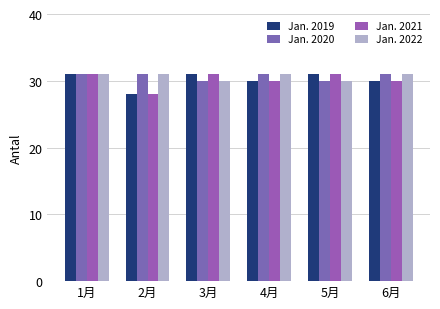

How many bars are there in each group?

4